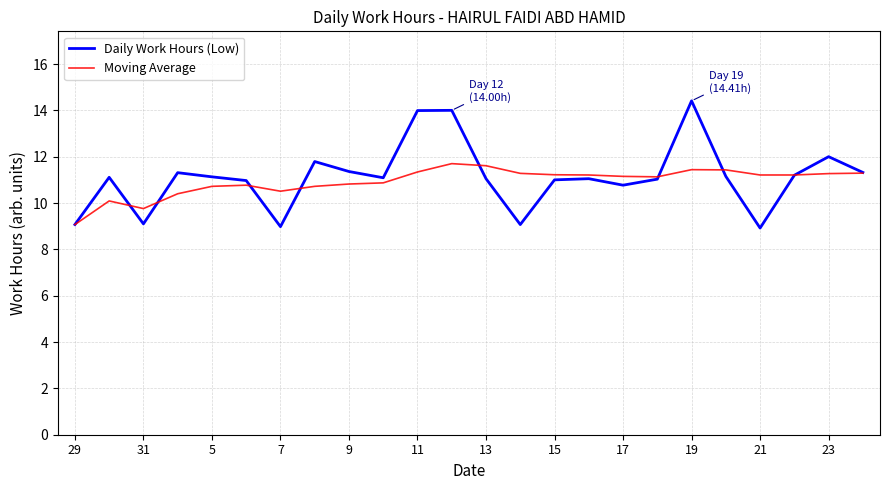

True or false: Moving Average has more than 2 points higher than both neighbors.

True